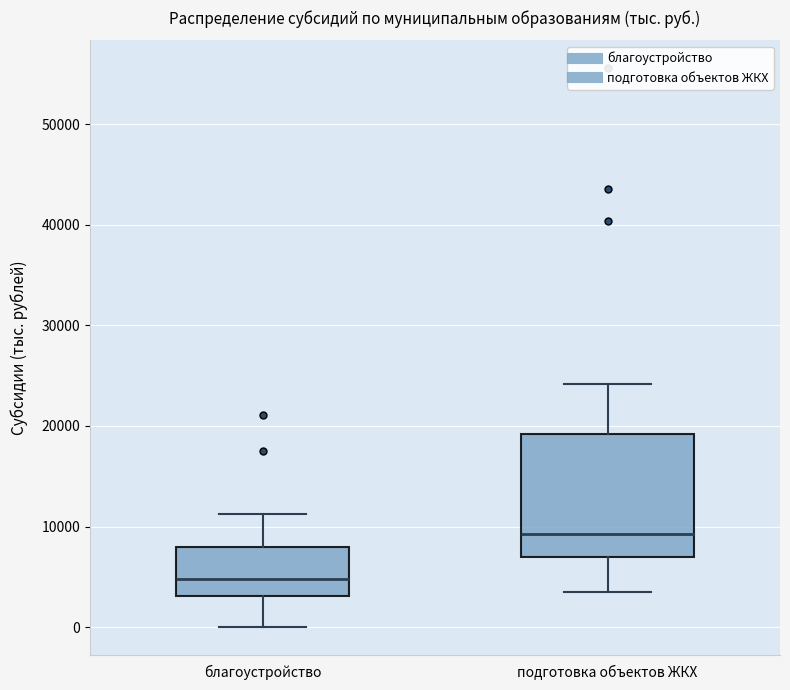

Comparing the boxes themselves (not the whiskers), which one is the tallest?

подготовка объектов ЖКХ